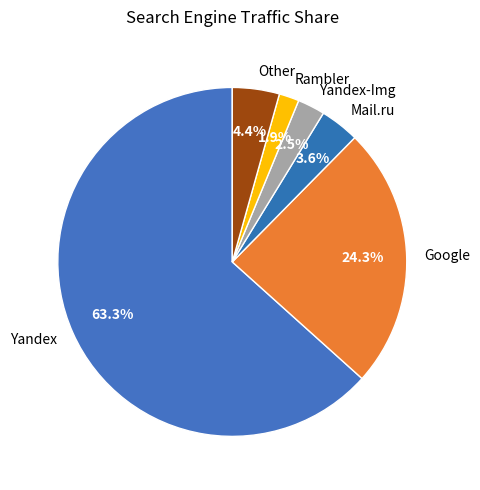

To the nearest percent, what is the difference between the largest and smallest slice percentages?

61%